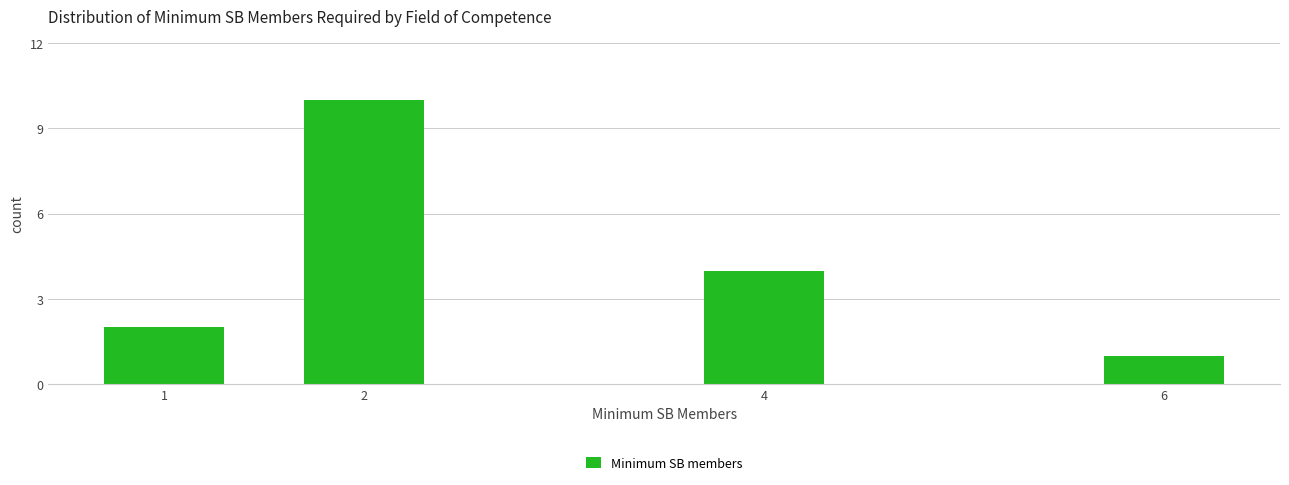

Reading right to left, what are all the values shown in this chart?

6=1	4=4	2=10	1=2